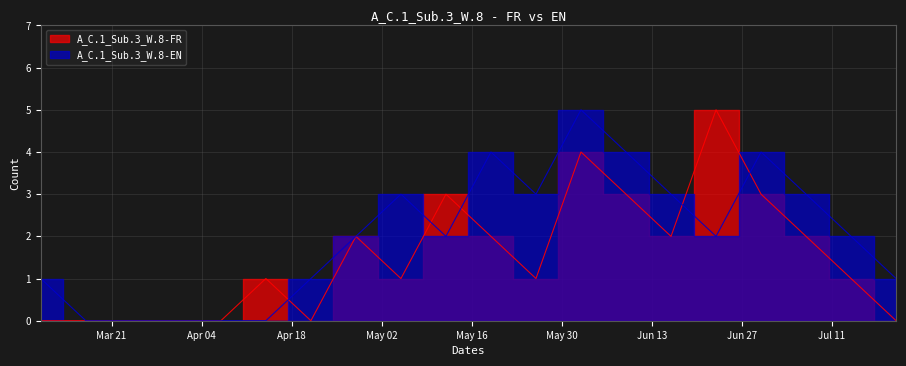

At how many categories does at least one series exceed 4?

2